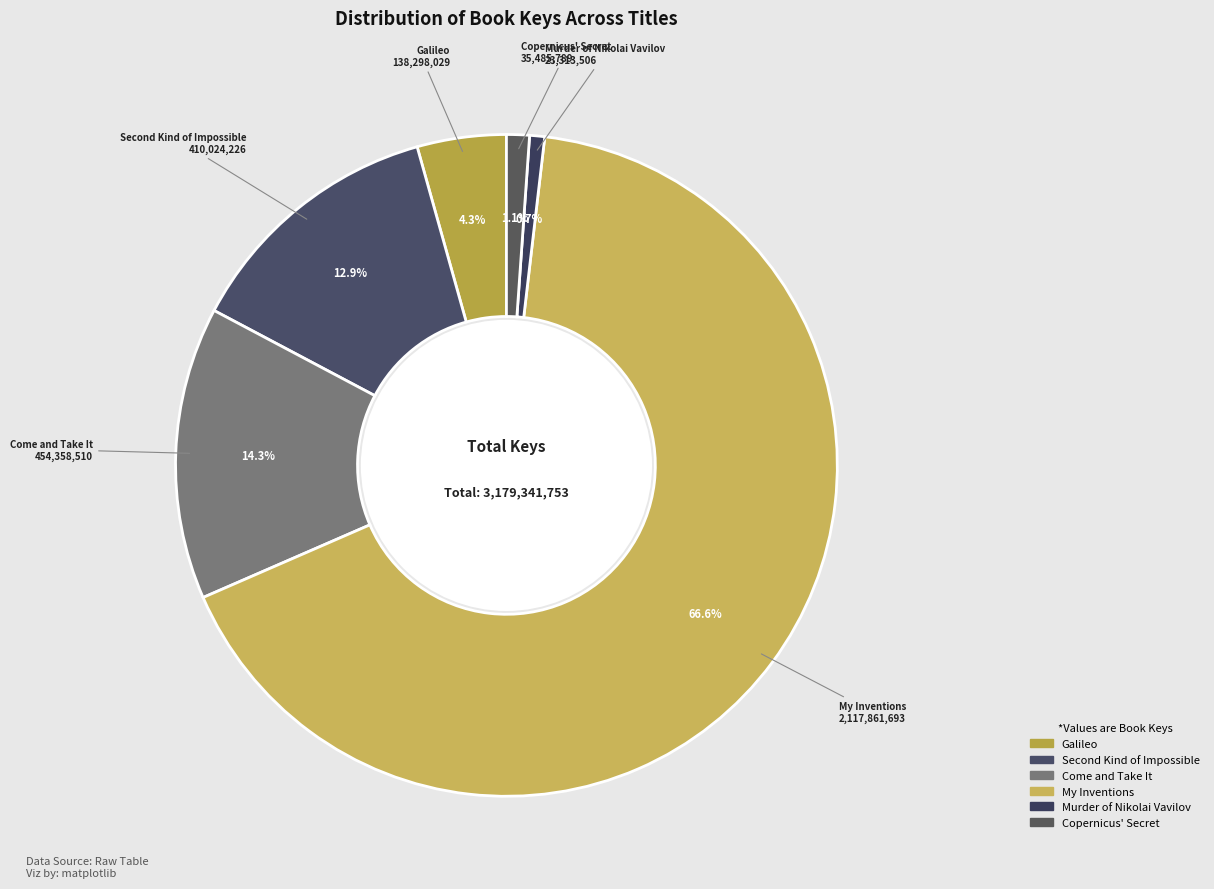

Is My Inventions the majority of the pie?

Yes